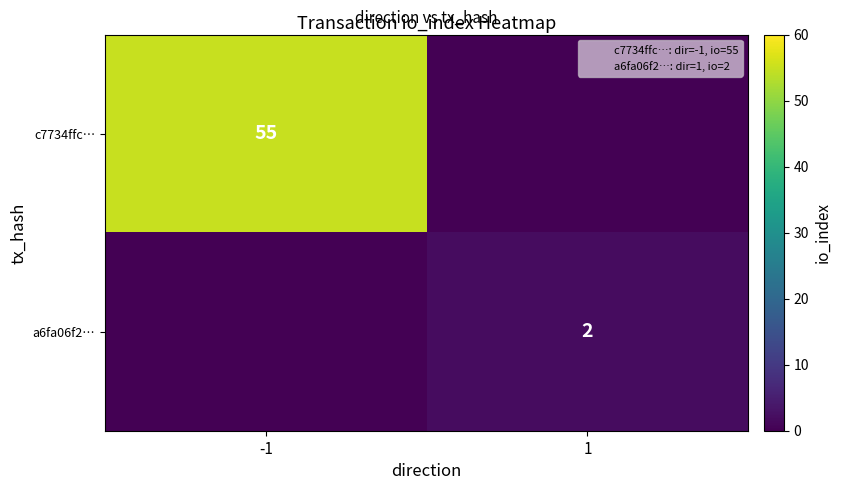

List the series in order of their overall mean, highest first.

c7734ffc…, a6fa06f2…